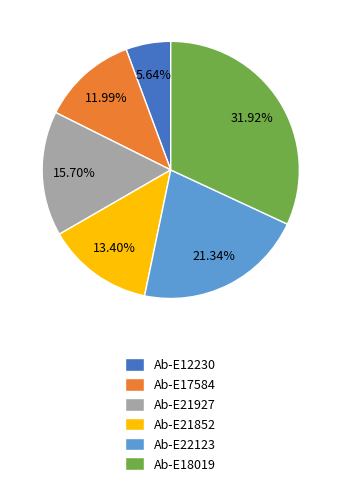

Is there any slice that represents more than half of the pie?

No